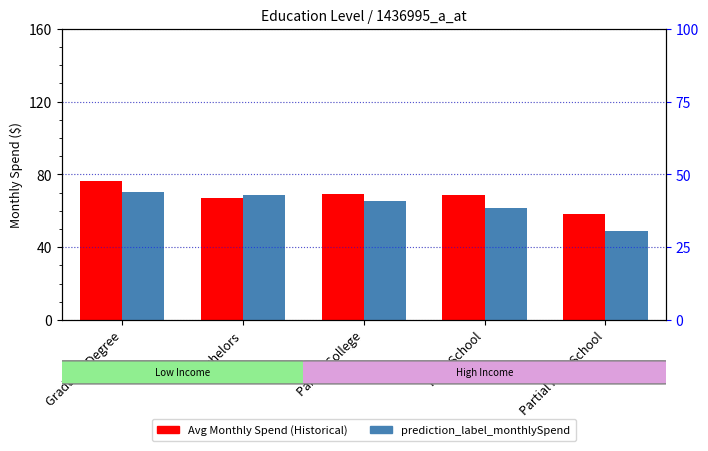

What is the label of the 4th bar from the right?

Bachelors